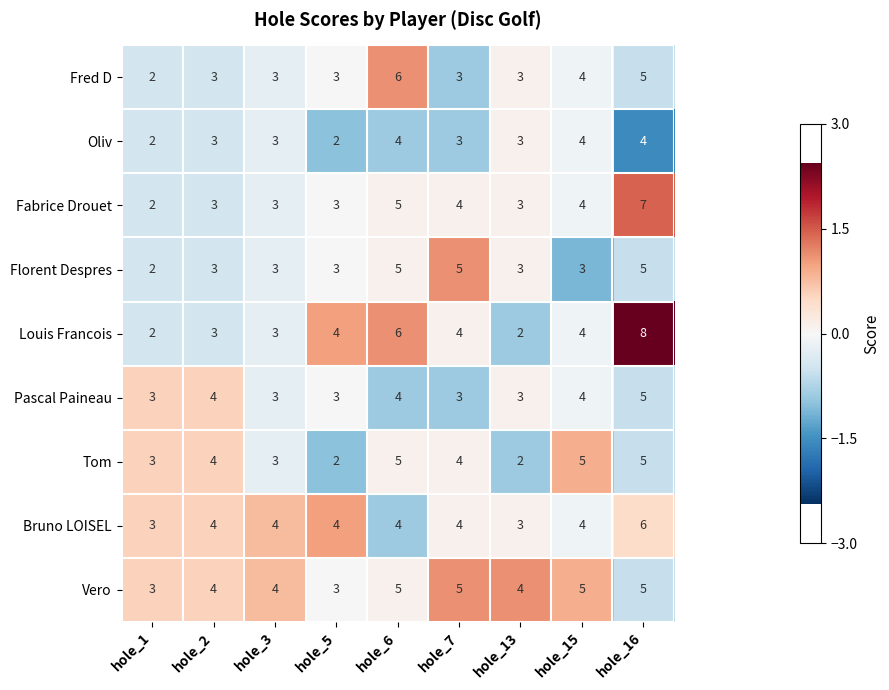

What is the difference between the highest and lowest values at hole_16?

4